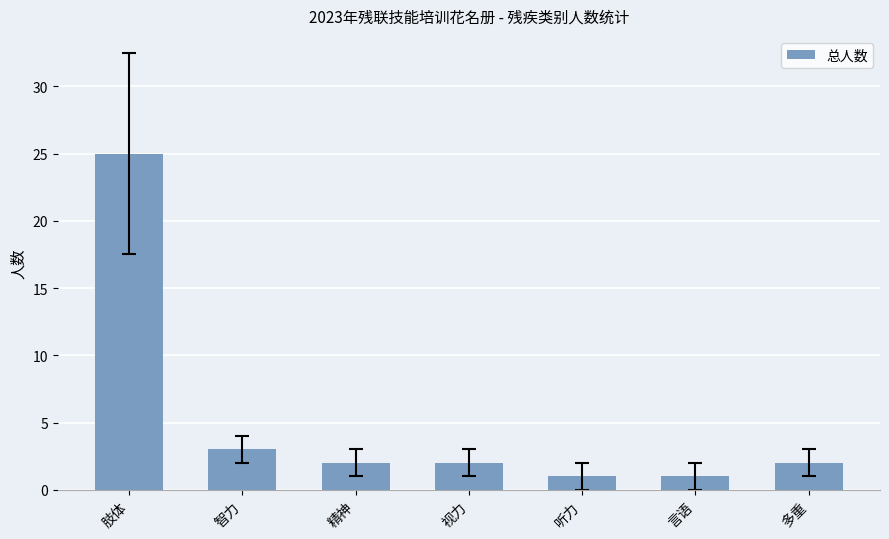

What position from the left is 听力?

5